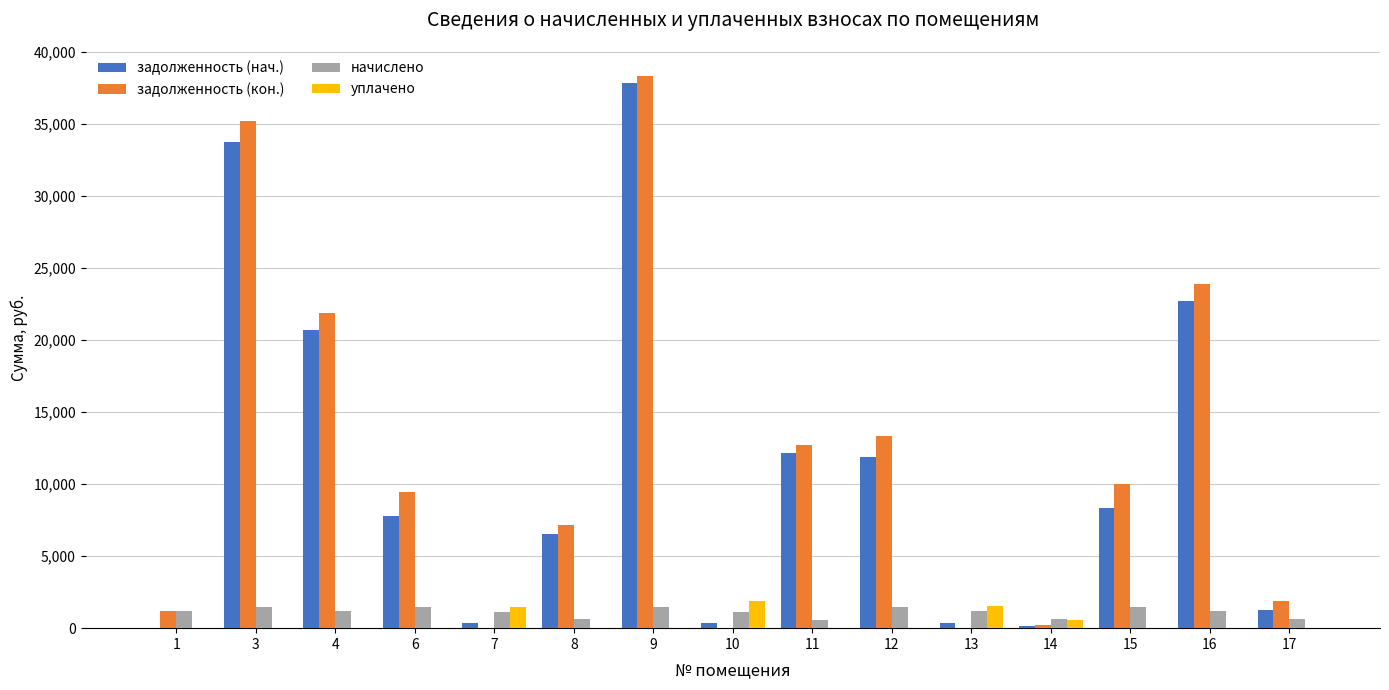

Is it true that начислено equals 627.8 at 8?

True